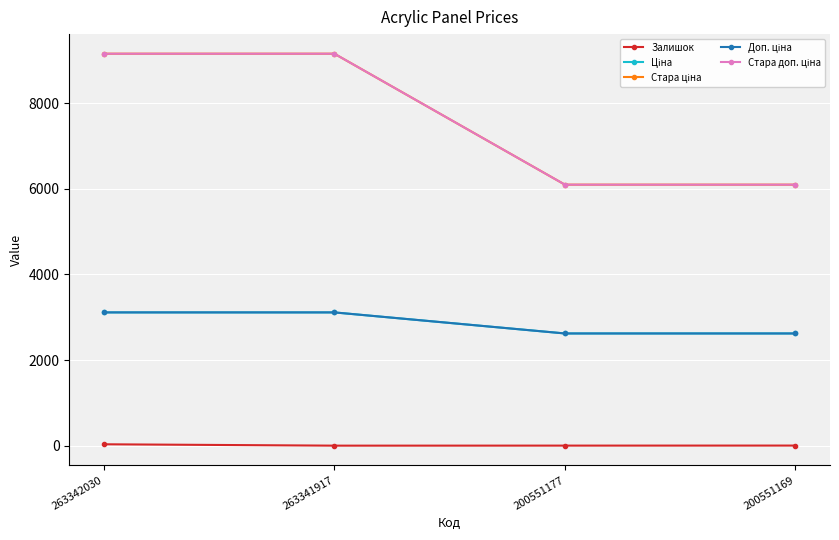

Count the number of categories in the chart.

4